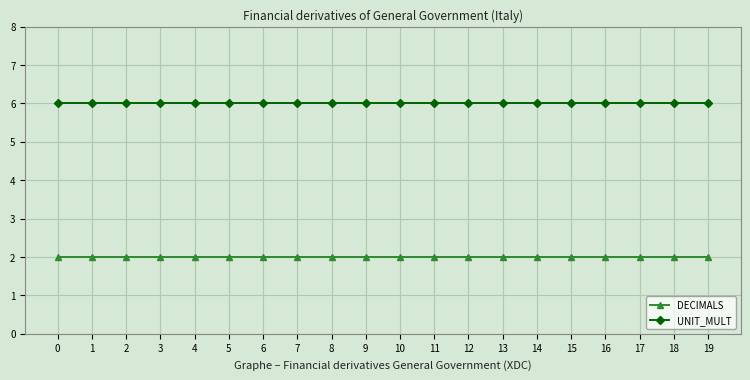

True or false: UNIT_MULT and DECIMALS cross at least once.

False